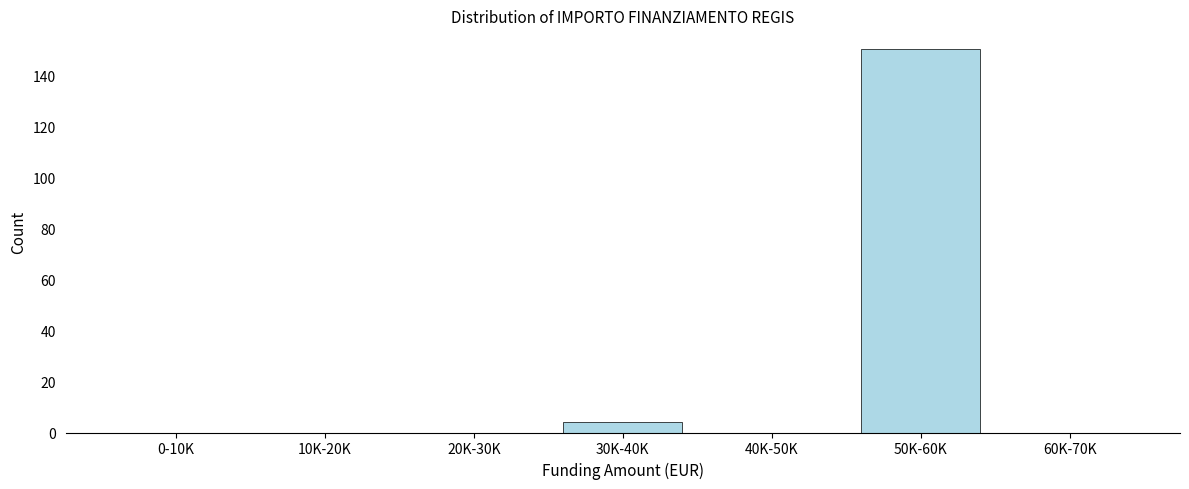

Reading left to right, what are all the values shown in this chart?

0-10K=0	10K-20K=0	20K-30K=0	30K-40K=4	40K-50K=0	50K-60K=150	60K-70K=0